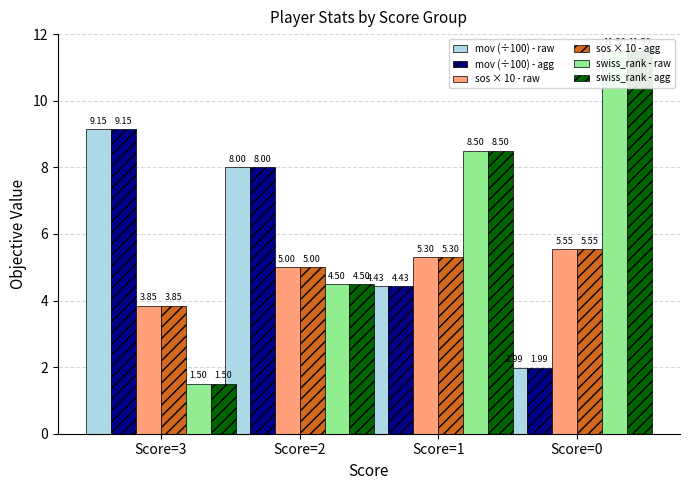

What are all the series names shown in the legend?

mov (÷100) - raw, mov (÷100) - agg, sos × 10 - raw, sos × 10 - agg, swiss_rank - raw, swiss_rank - agg